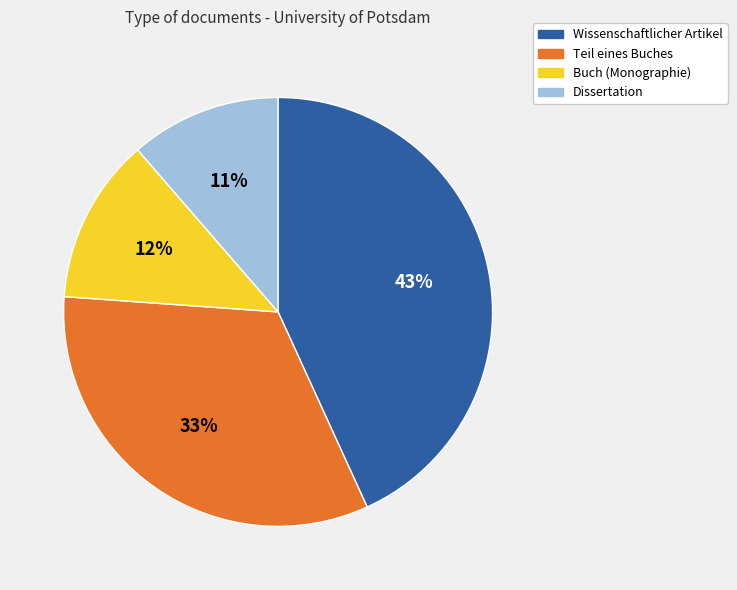

How many slices are in this pie chart?

4